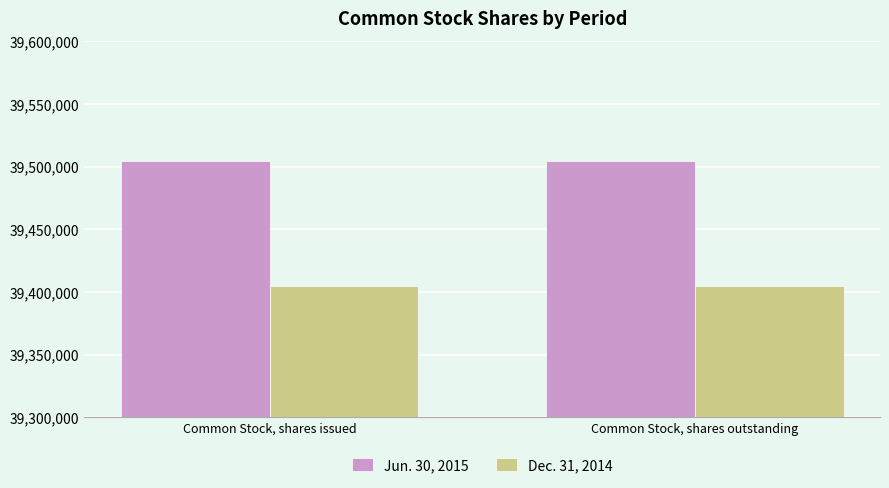

At how many categories does at least one series exceed 39438275?

2